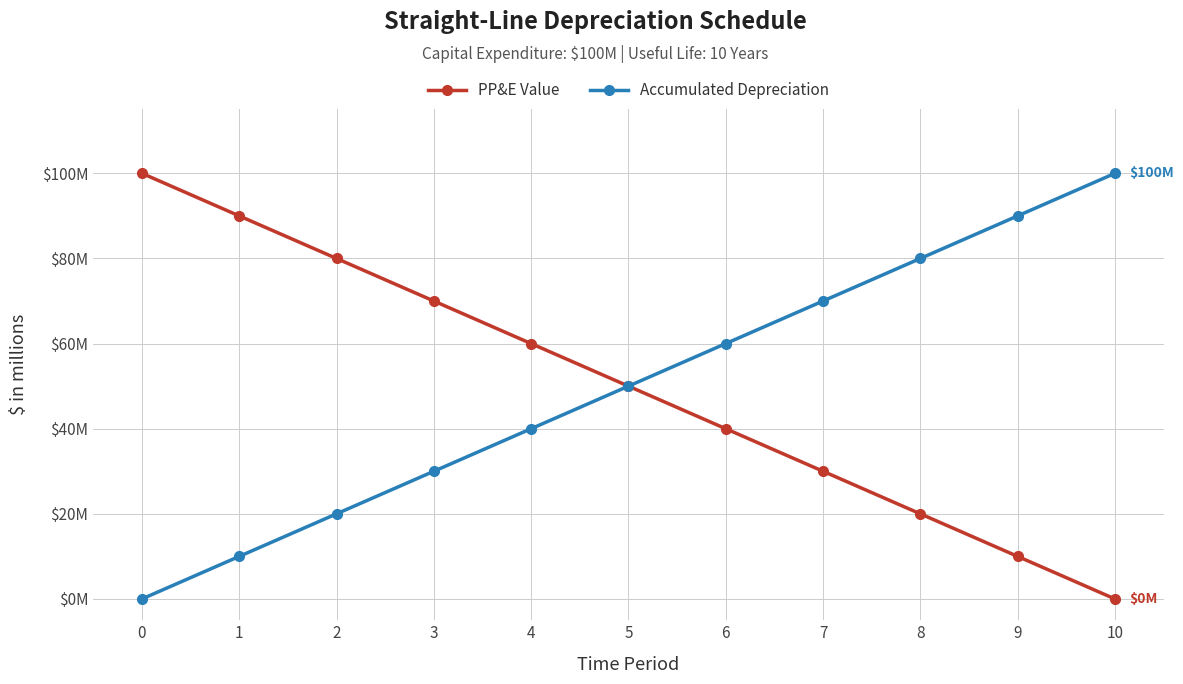

The Accumulated Depreciation series shows 30 at 3. True or false?

True